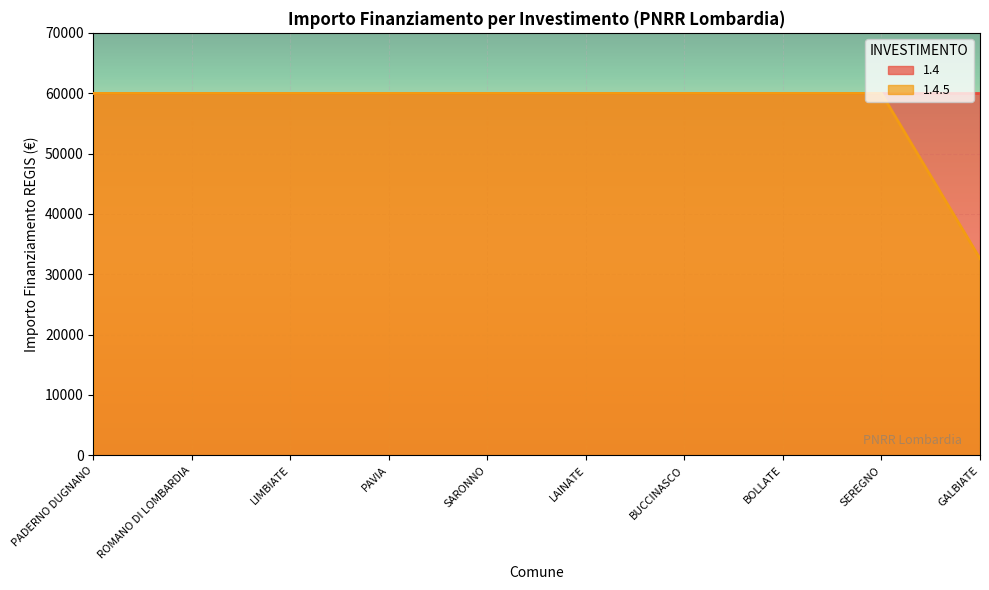

What is the approximate value at ROMANO DI LOMBARDIA, to the nearest 50?

59950